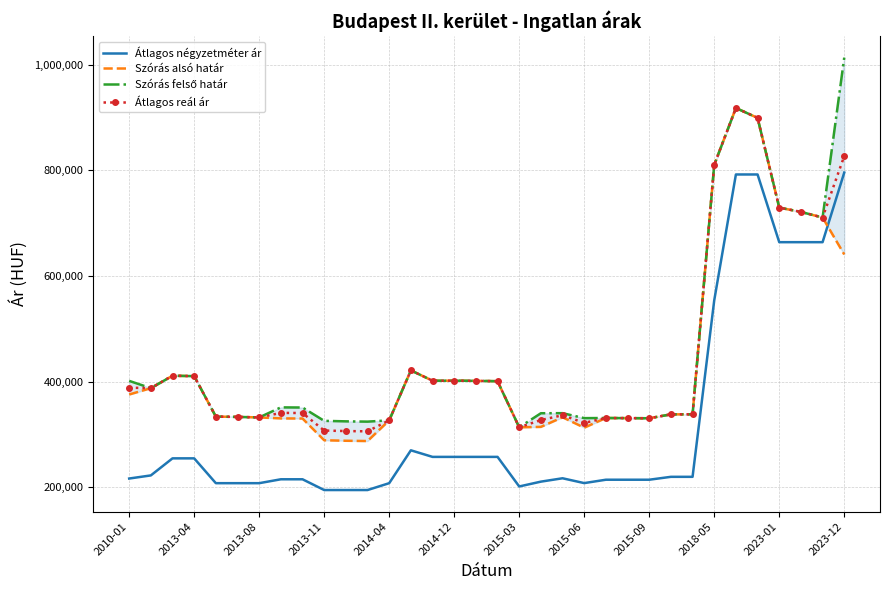

How many interior local valleys does the Átlagos négyzetméter ár series have?

2